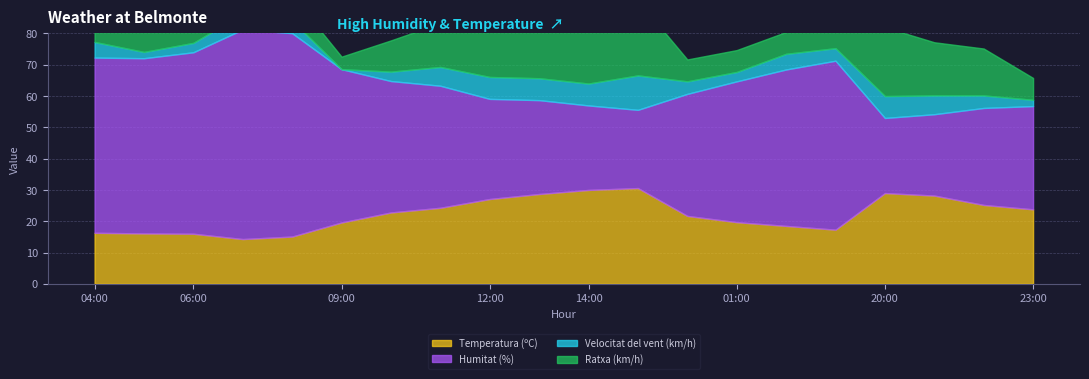

Which series changed the most between 00:00 and 21:00?

Humitat (%)